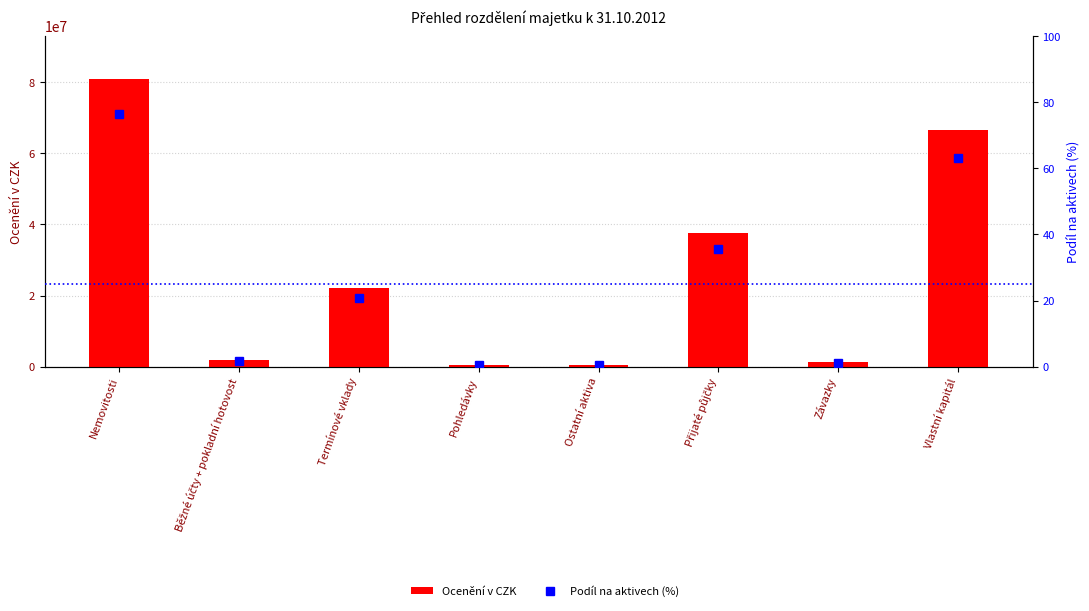

At which label does Podíl na aktivech (%) reach its peak?

Nemovitosti